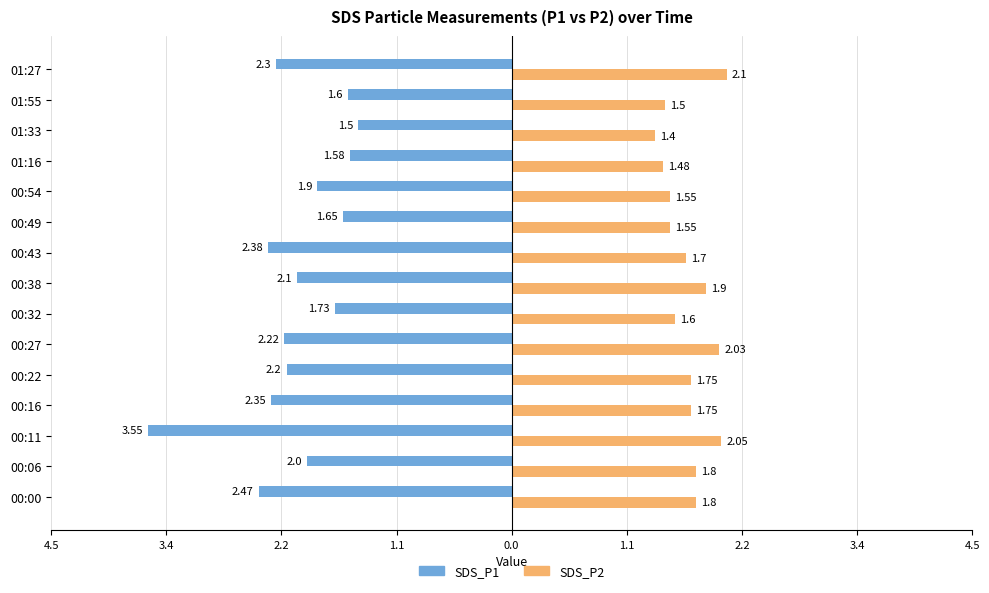

What are all the series names shown in the legend?

SDS_P1, SDS_P2